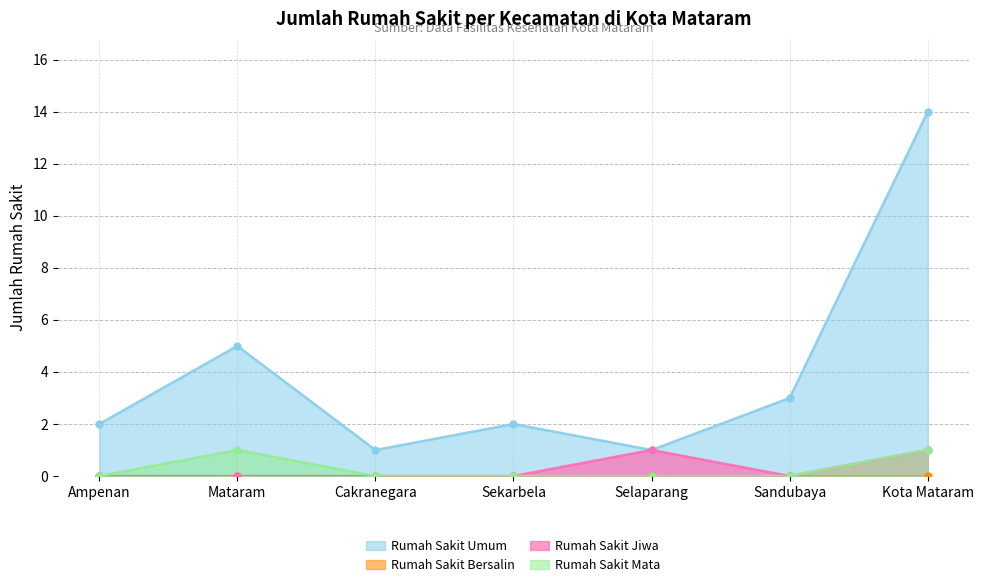

True or false: Rumah Sakit Jiwa and Rumah Sakit Umum intersect in this chart.

False